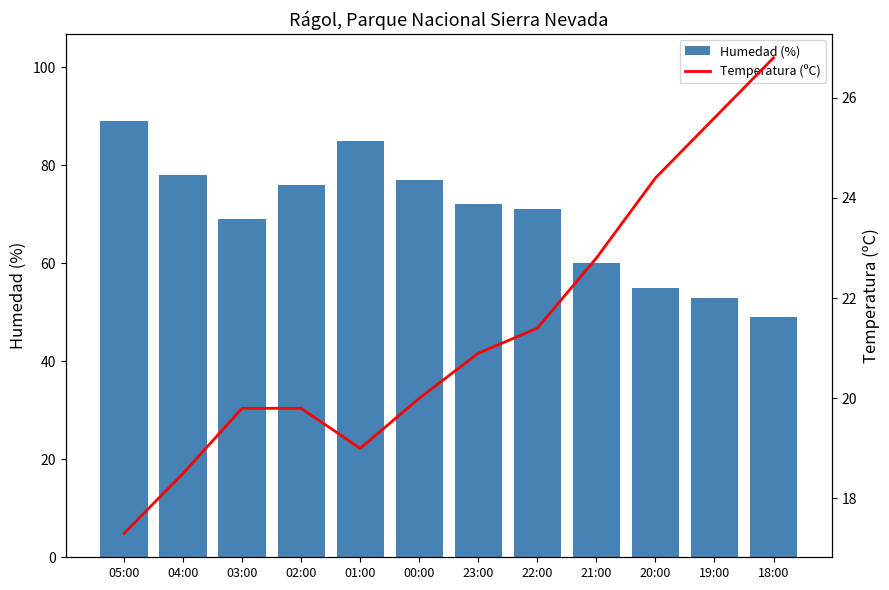

Reading right to left, transcribe all the data shown in this chart.

Humedad (%): 18:00=49.0	19:00=53.0	20:00=55.0	21:00=60.0	22:00=71.0	23:00=72.0	00:00=77.0	01:00=85.0	02:00=76.0	03:00=69.0	04:00=78.0	05:00=89.0
Temperatura (ºC): 18:00=26.8	19:00=25.6	20:00=24.4	21:00=22.8	22:00=21.4	23:00=20.9	00:00=20.0	01:00=19.0	02:00=19.8	03:00=19.8	04:00=18.5	05:00=17.3